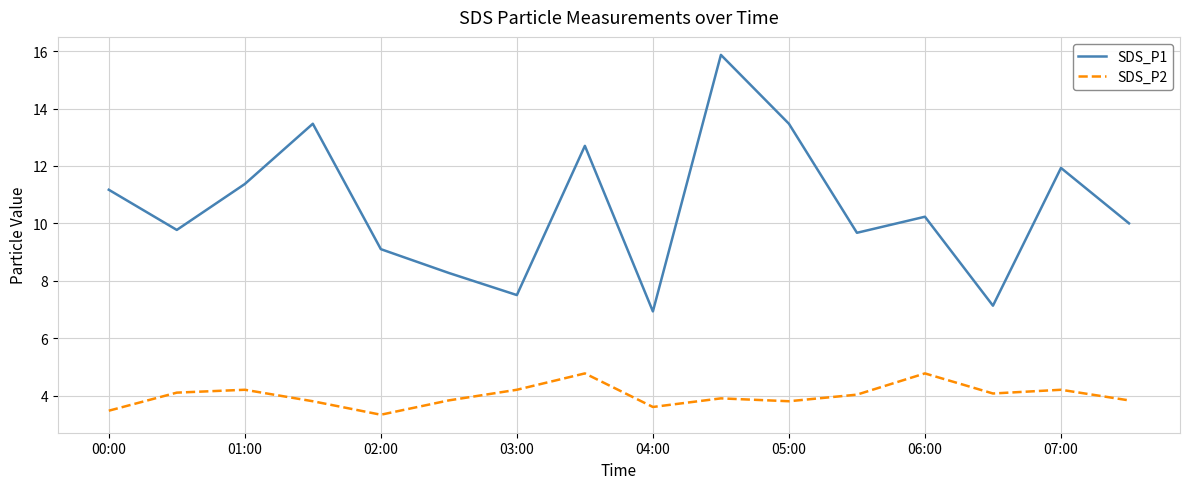

What is the difference between the maximum and second lowest values in the SDS_P1 series?

8.7